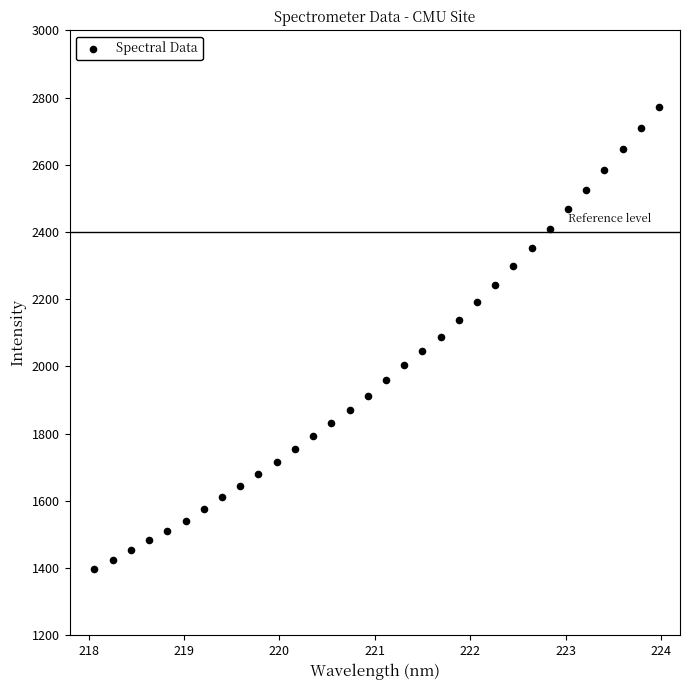

What is the range of Y values (max minus min)?

1373.8